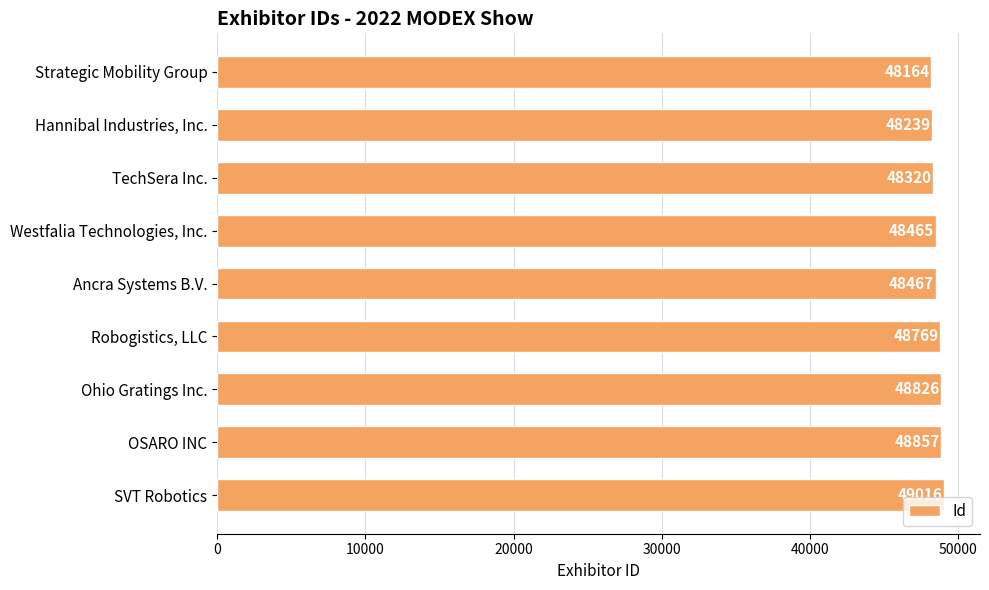

What is the maximum value shown in the chart?

49016